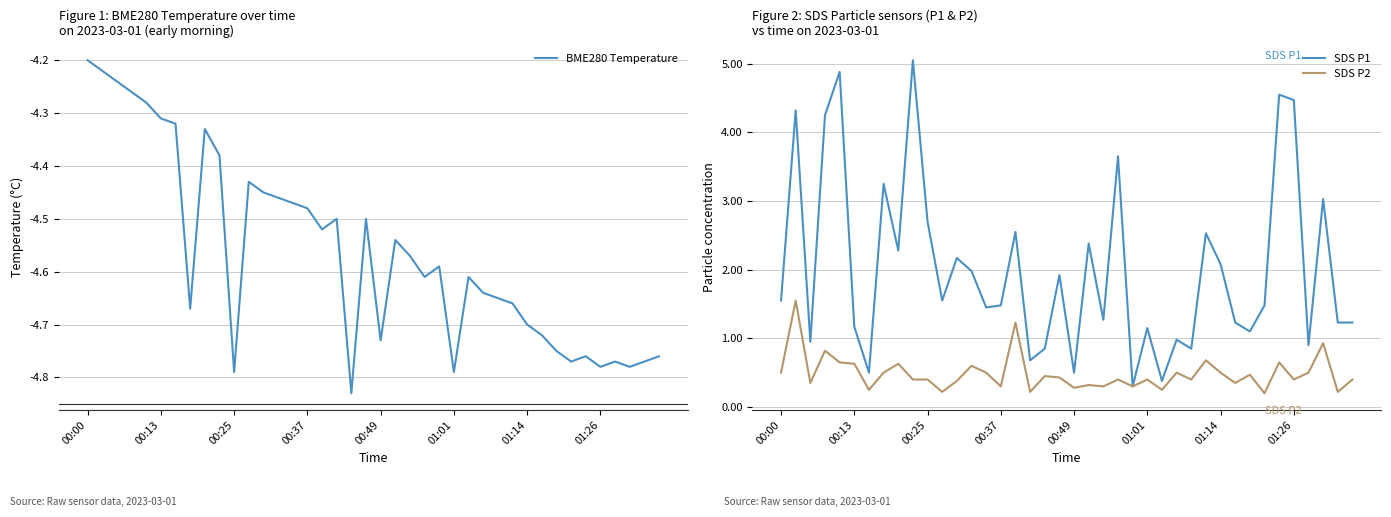

Rank the series by their average value, from highest to lowest.

SDS P1, SDS P2, BME280 Temperature